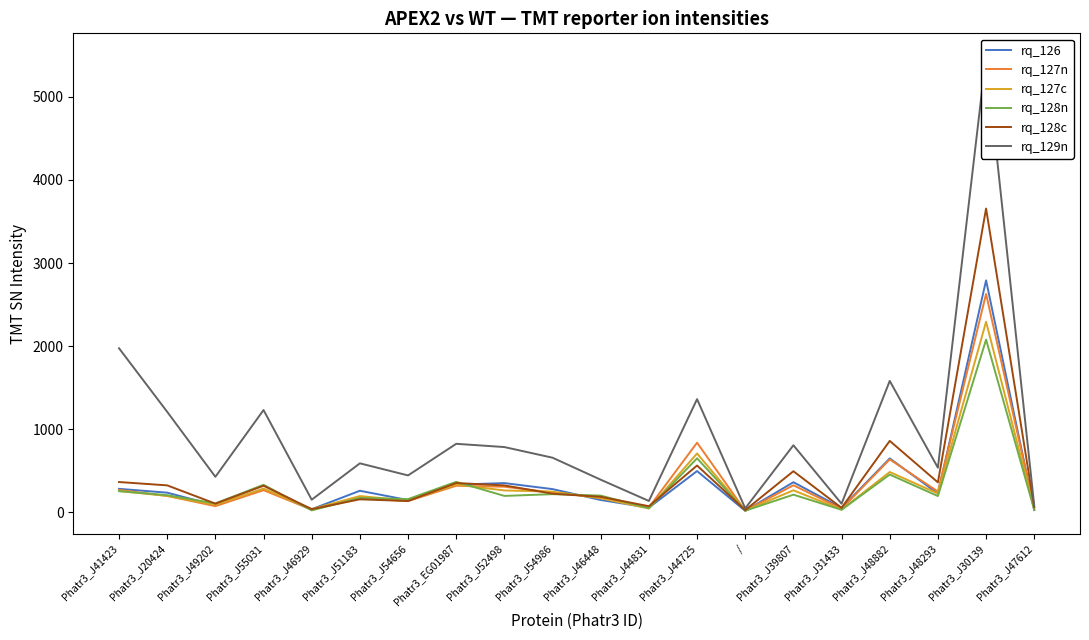

How many lines are shown in the chart?

6